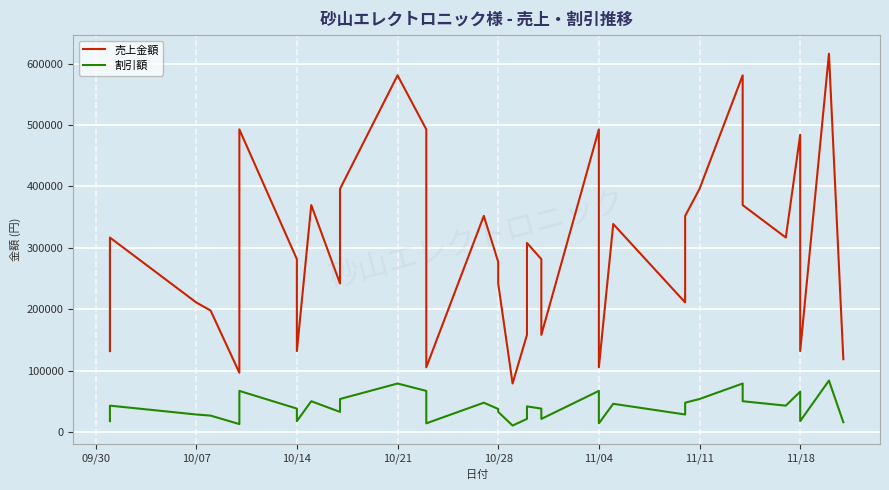

What is the difference between the maximum and minimum values in the 売上金額 series?

536800